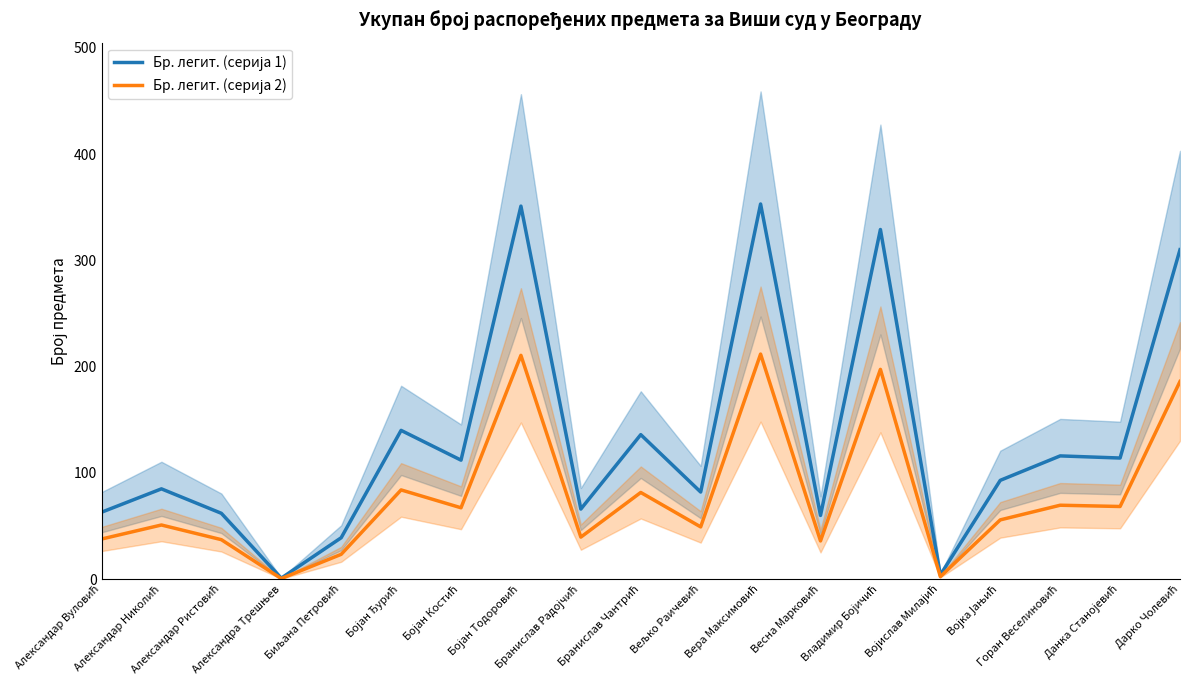

Reading right to left, what are all the values shown in this chart?

Бр. легит. (серија 1): 310.0	114.0	116.0	93.0	4.0	329.0	60.0	353.0	82.0	136.0	66.0	351.0	112.0	140.0	39.0	1.0	62.0	85.0	63.0
Бр. легит. (серија 2): 186.0	68.4	69.6	55.8	2.4	197.4	36.0	211.8	49.2	81.6	39.6	210.6	67.2	84.0	23.4	0.6	37.2	51.0	37.8